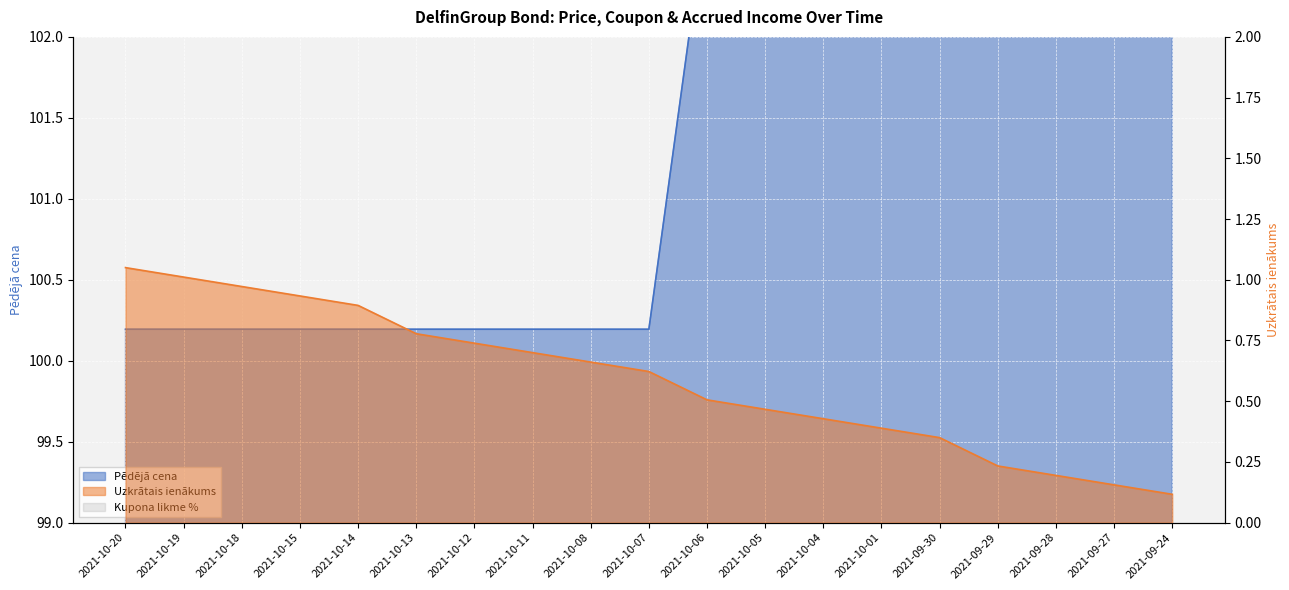

Which series has the largest total across all categories?

Pēdējā cena